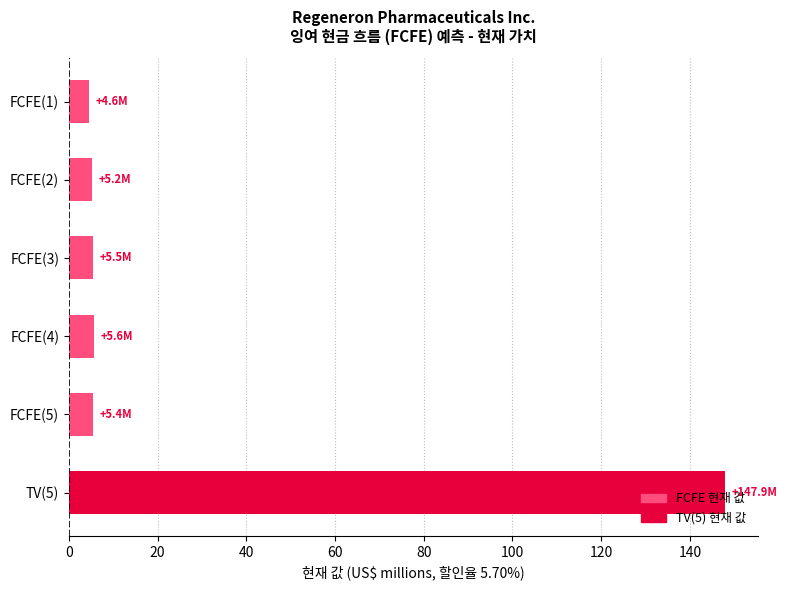

Which has a higher value, FCFE(5) or TV(5)?

TV(5)